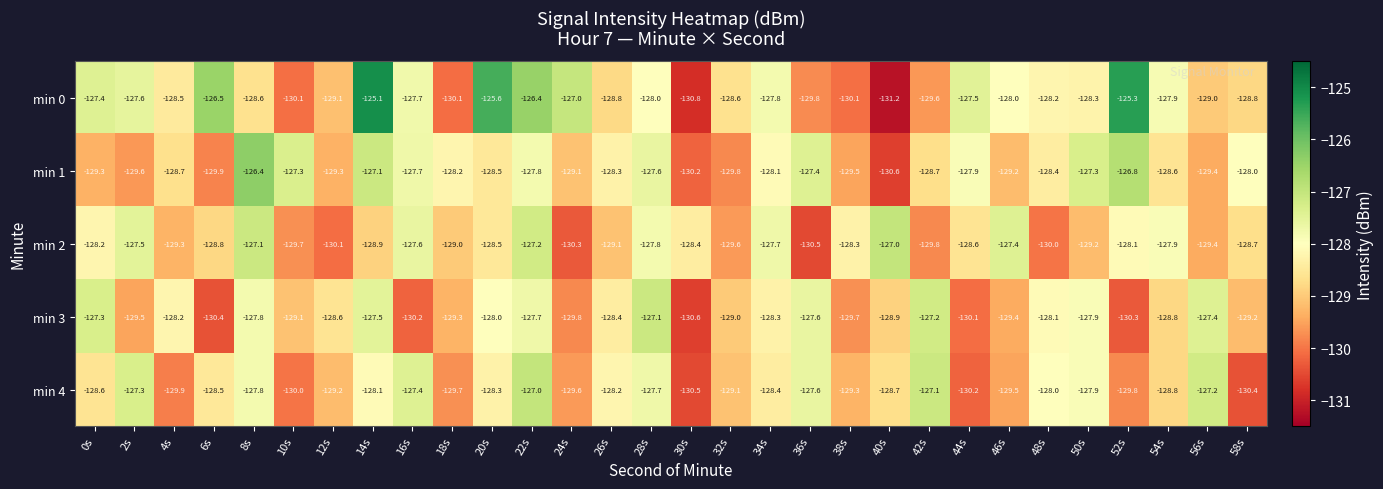

What is the difference between the maximum and minimum values in the min 1 series?

4.2